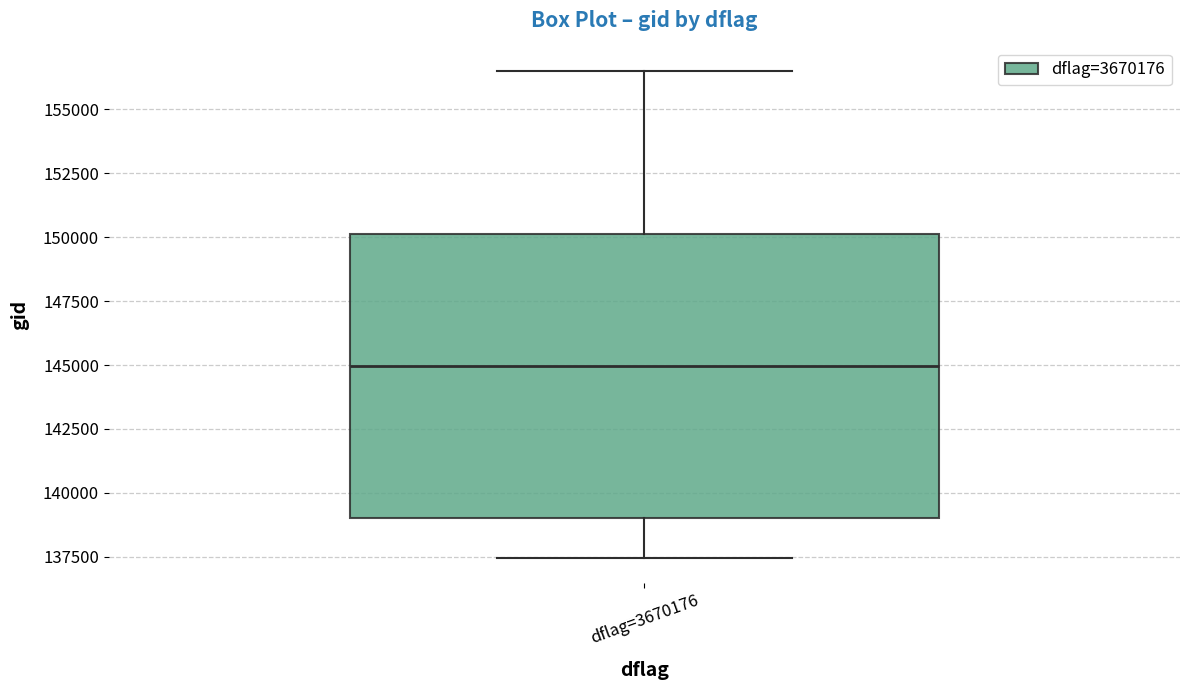

Read this box plot against the y-axis: the position of the median line, the range covered by the box, and the ends of both whiskers. The values are not printed on the chart, so give them approximately, as read against the axis.

median 145000, box 139000 to 150000, whiskers 137500 to 156500